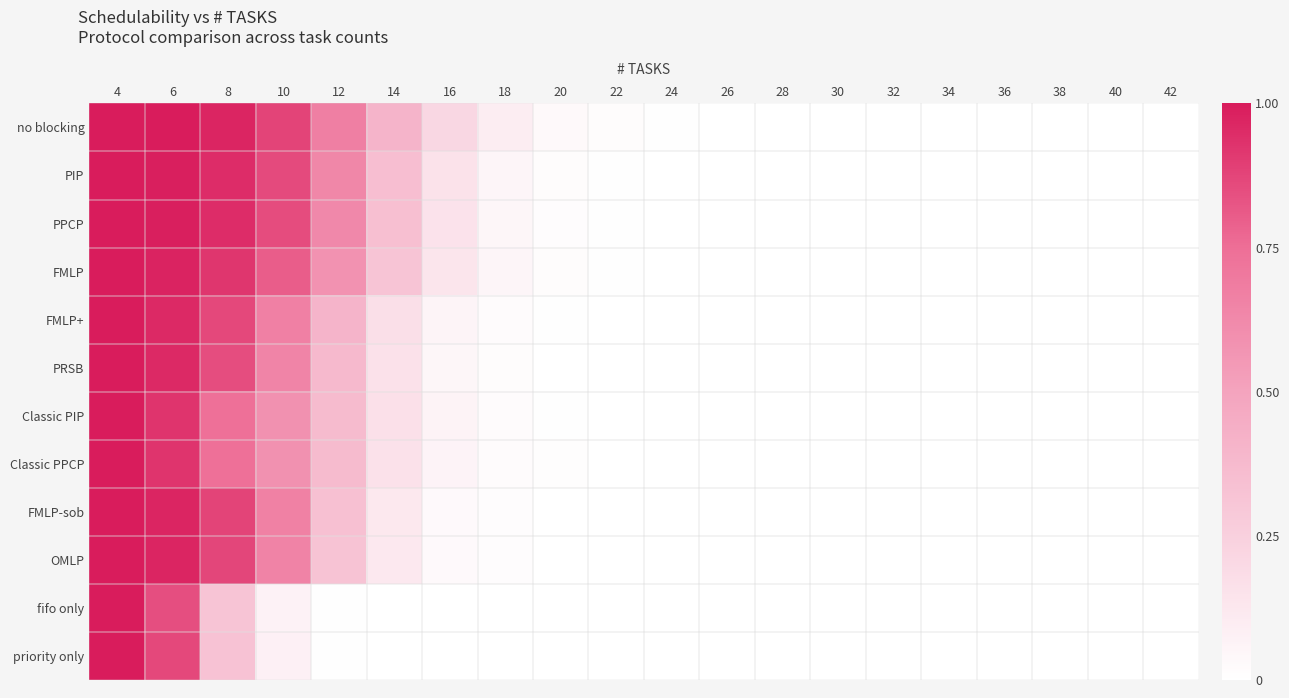

How many data points in FMLP-sob are above 0?

9